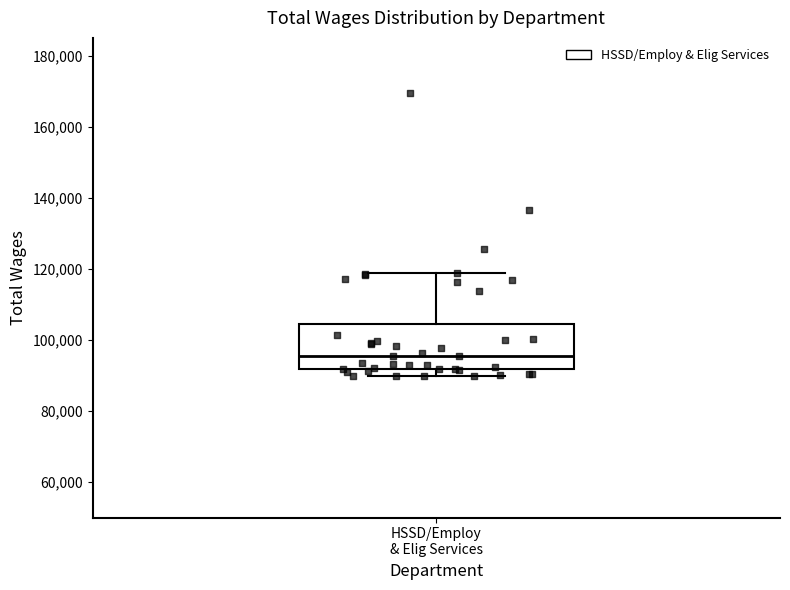

Read this box plot against the y-axis: the position of the median line, the range covered by the box, and the ends of both whiskers. The values are not printed on the chart, so give them approximately, as read against the axis.

median 96000, box 92000 to 104000, whiskers 90000 to 118000